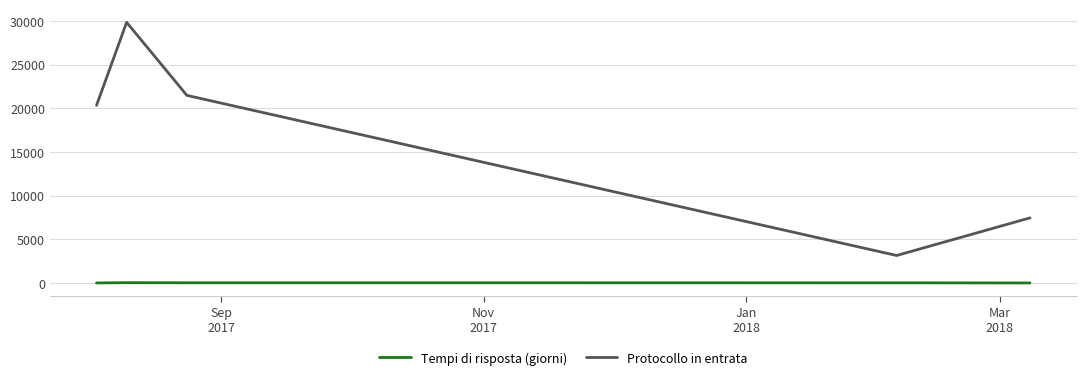

List the series in order of their peak value, lowest first.

Tempi di risposta (giorni), Protocollo in entrata